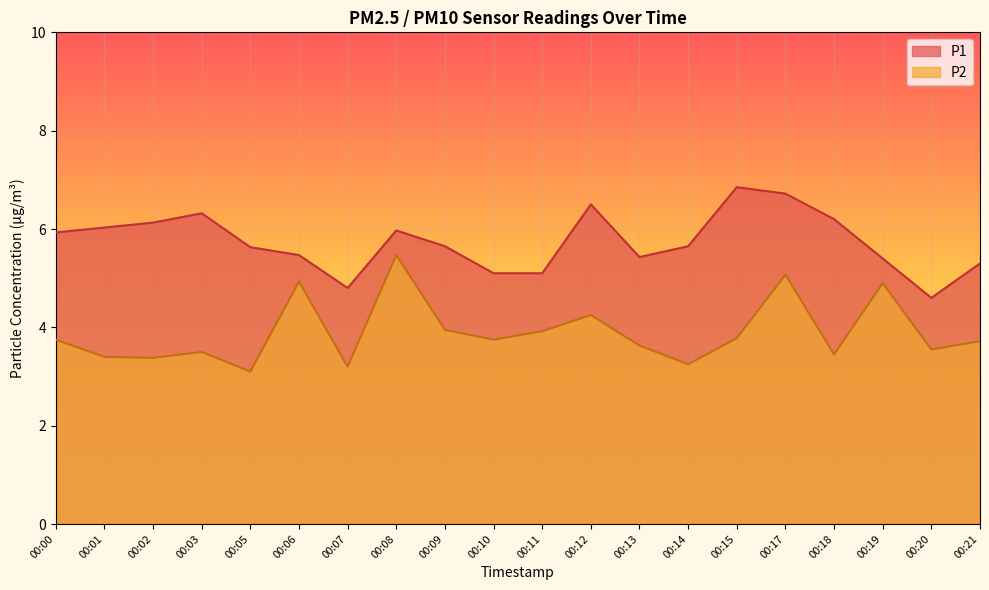

True or false: P1 and P2 intersect in this chart.

False